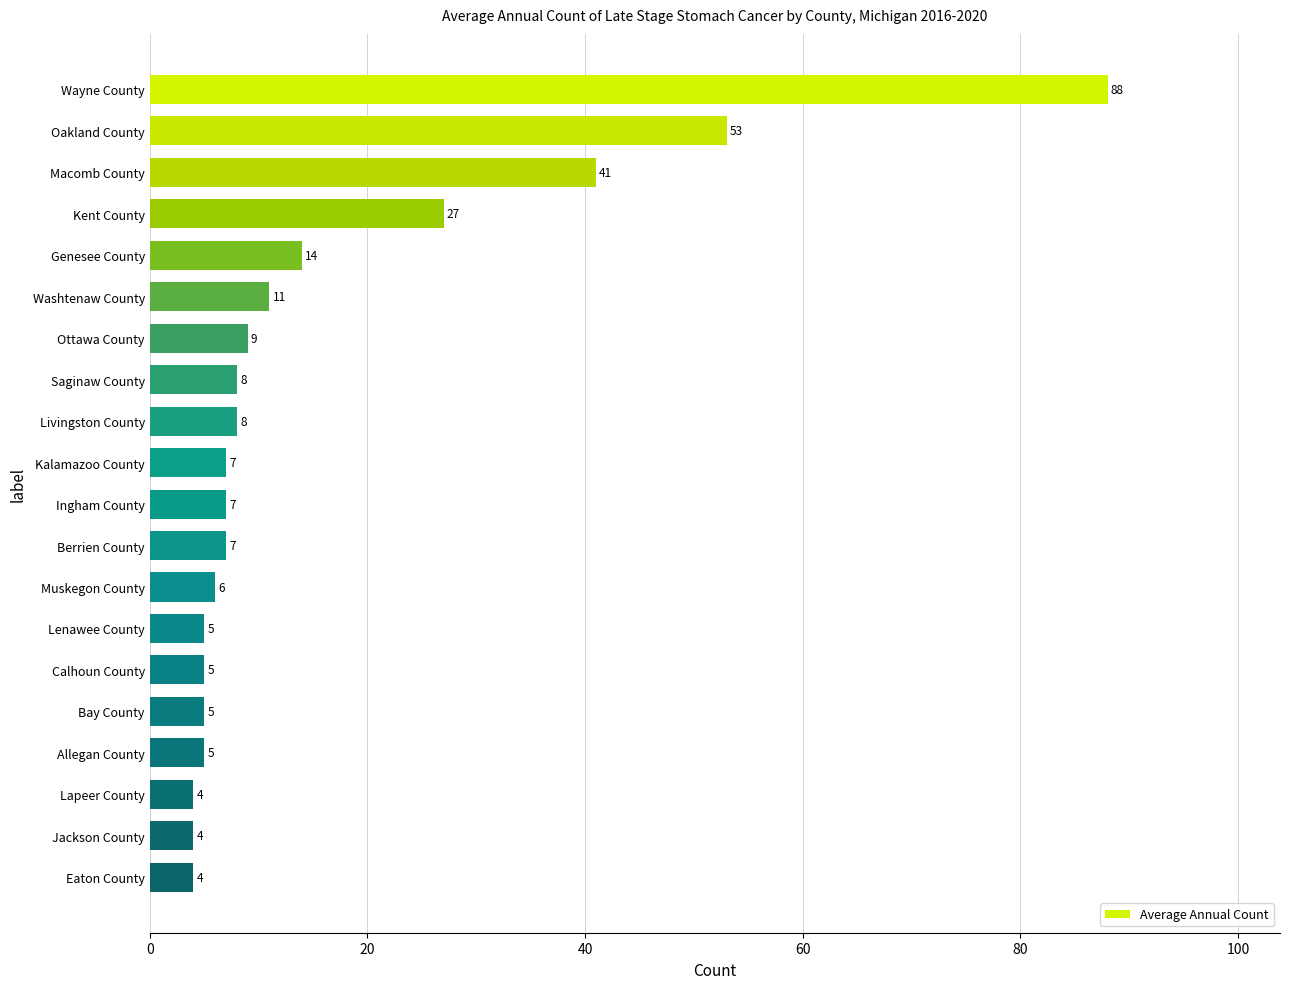

What position from the top is Ingham County?

11